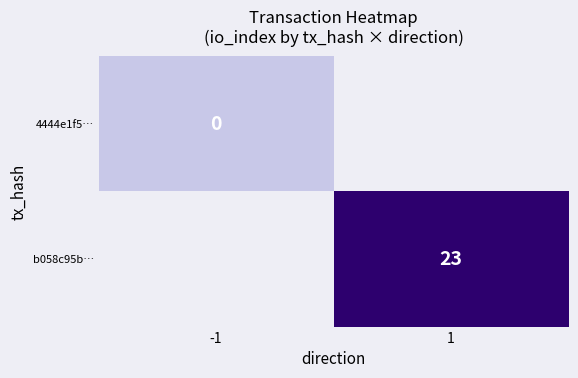

The value of b058c95b… at 1 is 23. True or false?

True